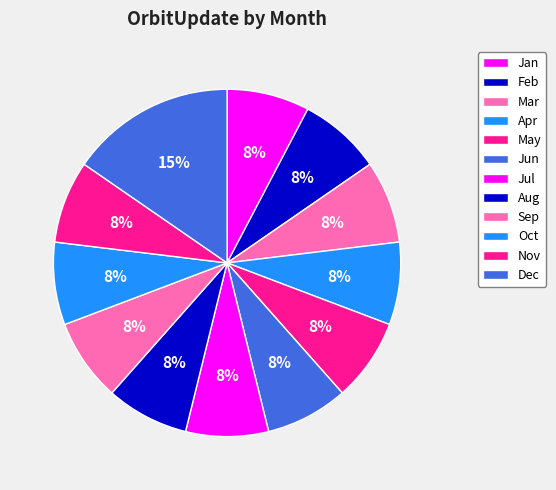

Which slice is the smallest?

Jan